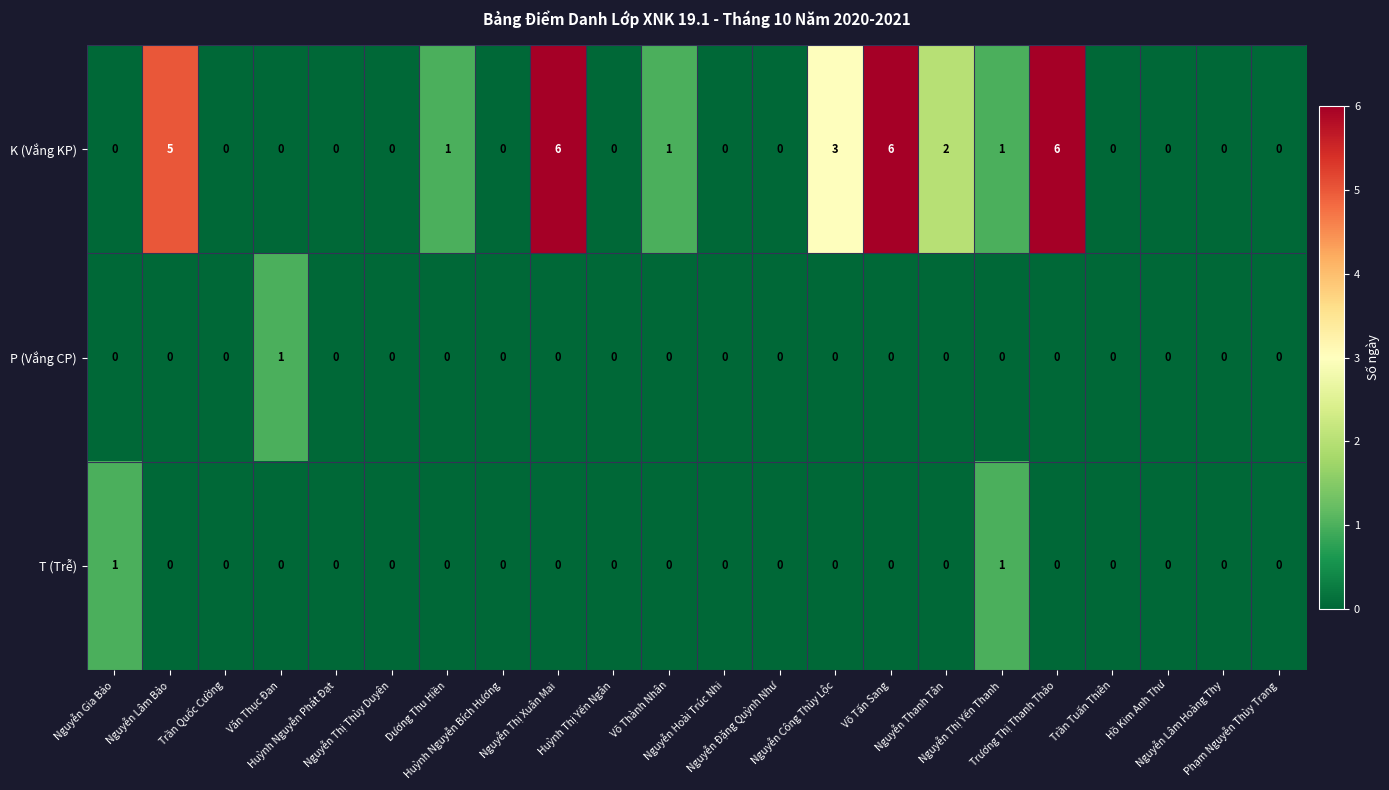

Which series has the largest range (max minus min)?

K (Vắng KP)